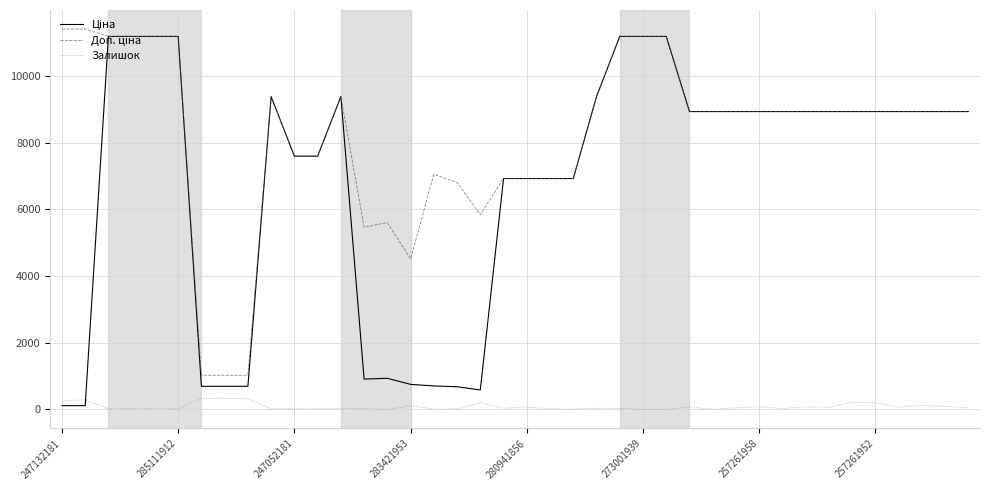

What is the maximum value shown in the chart?

11410.0